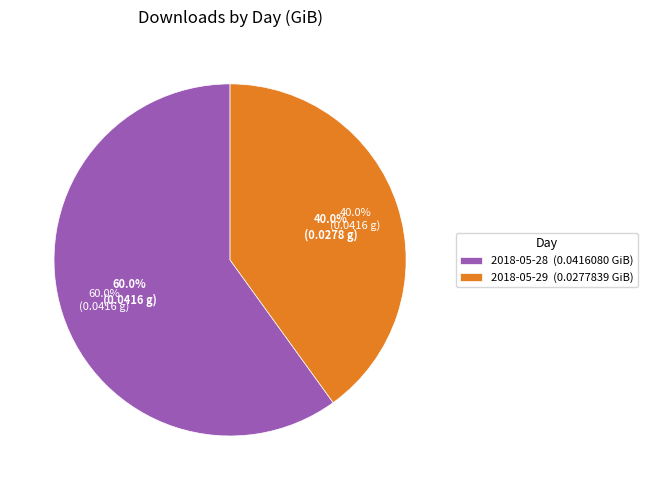

What is the smallest slice in the pie chart?

2018-05-29